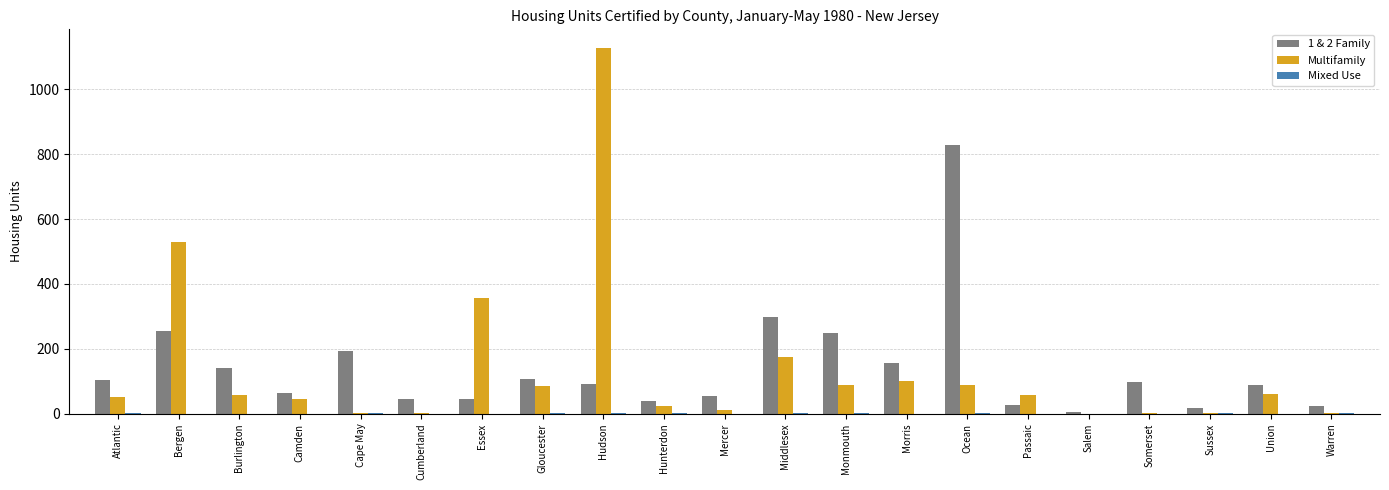

What is the average value of the Multifamily series?

136